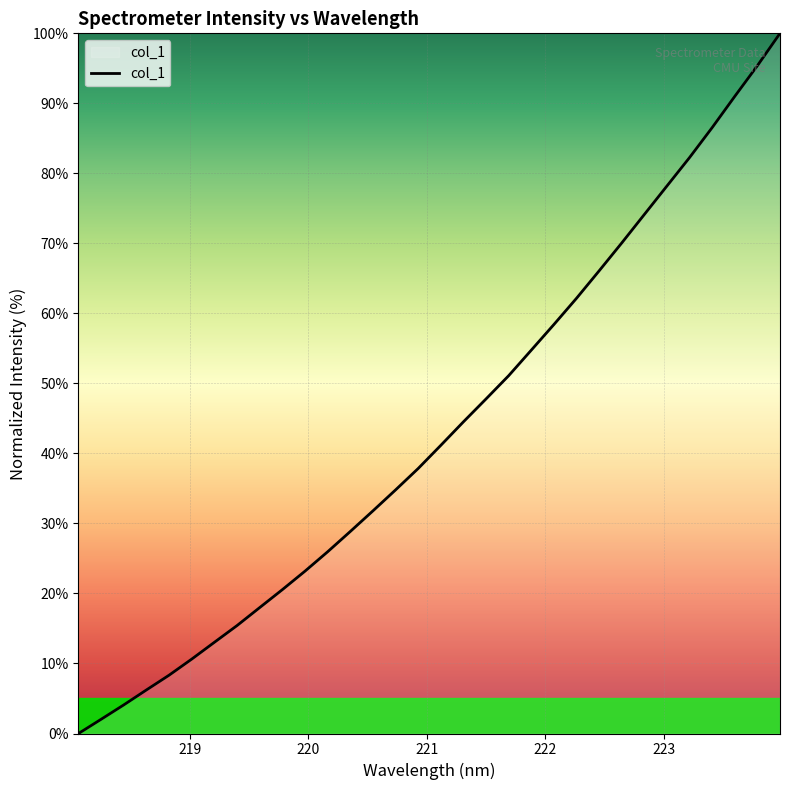

What is the difference between the maximum and minimum values?

100.0